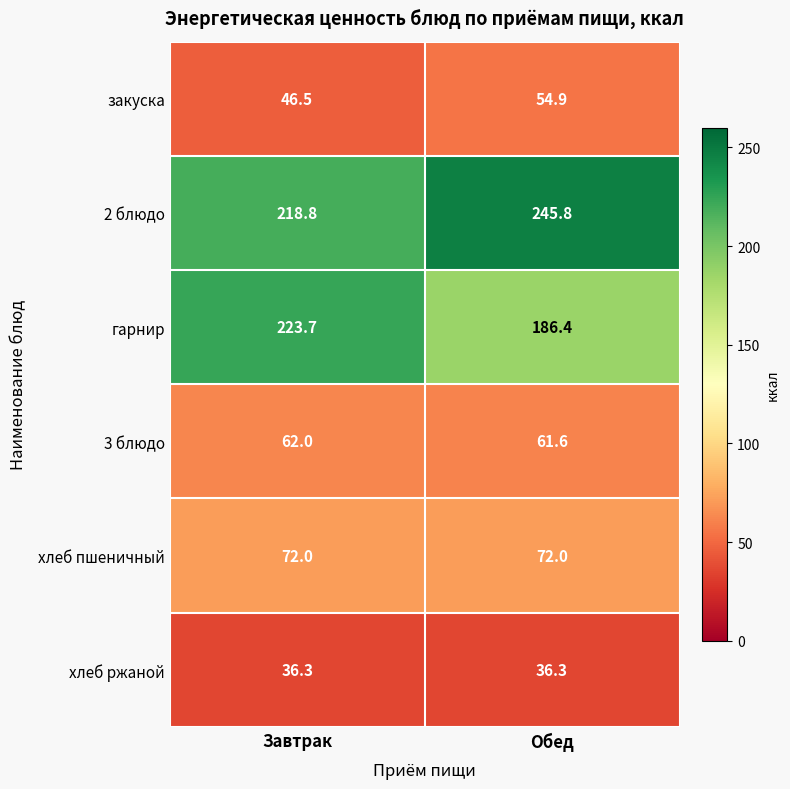

What is the total value across all series at Завтрак?

659.3